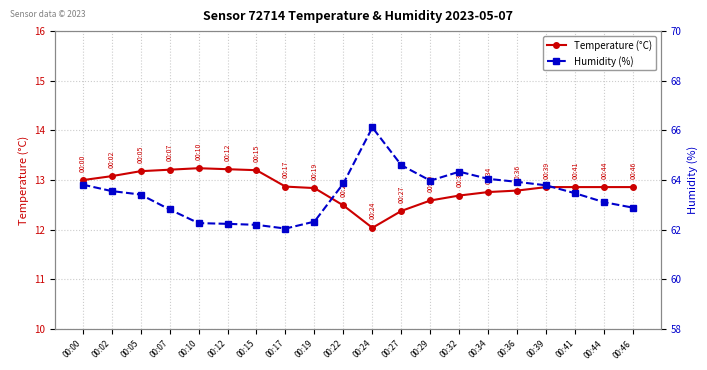

At how many categories does at least one series exceed 53?

20